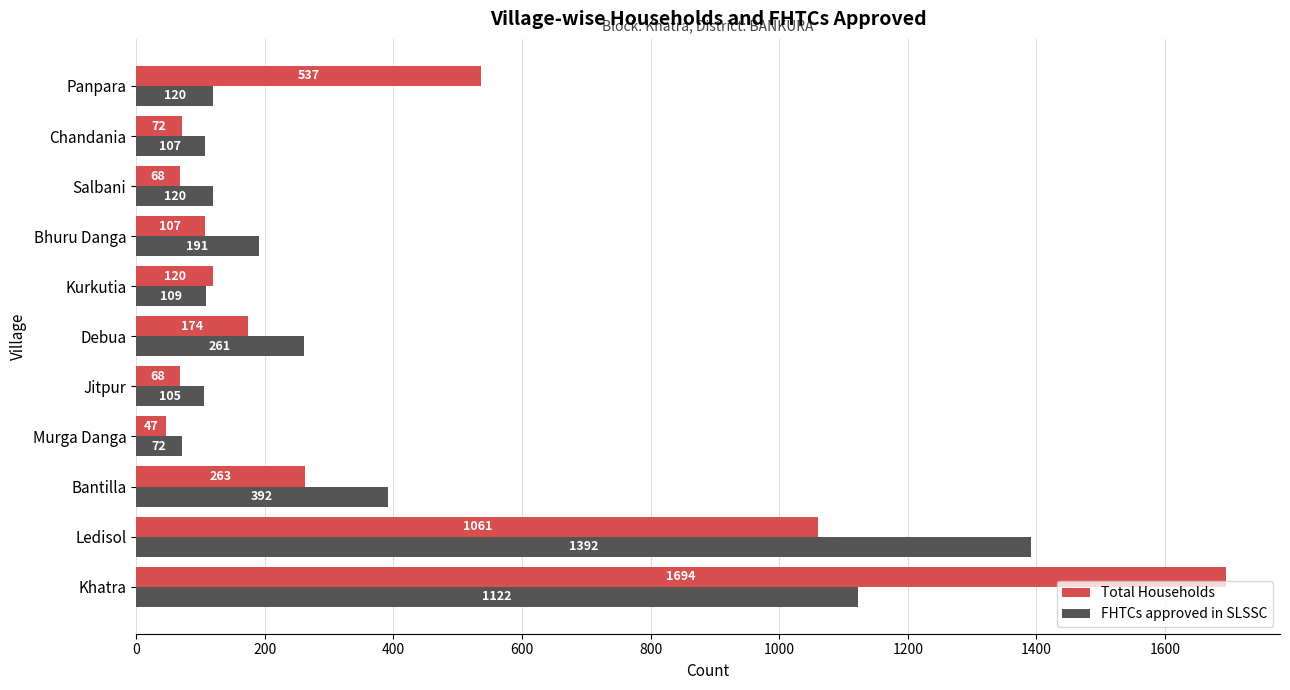

List the series in order of their peak value, highest first.

Total Households, FHTCs approved in SLSSC